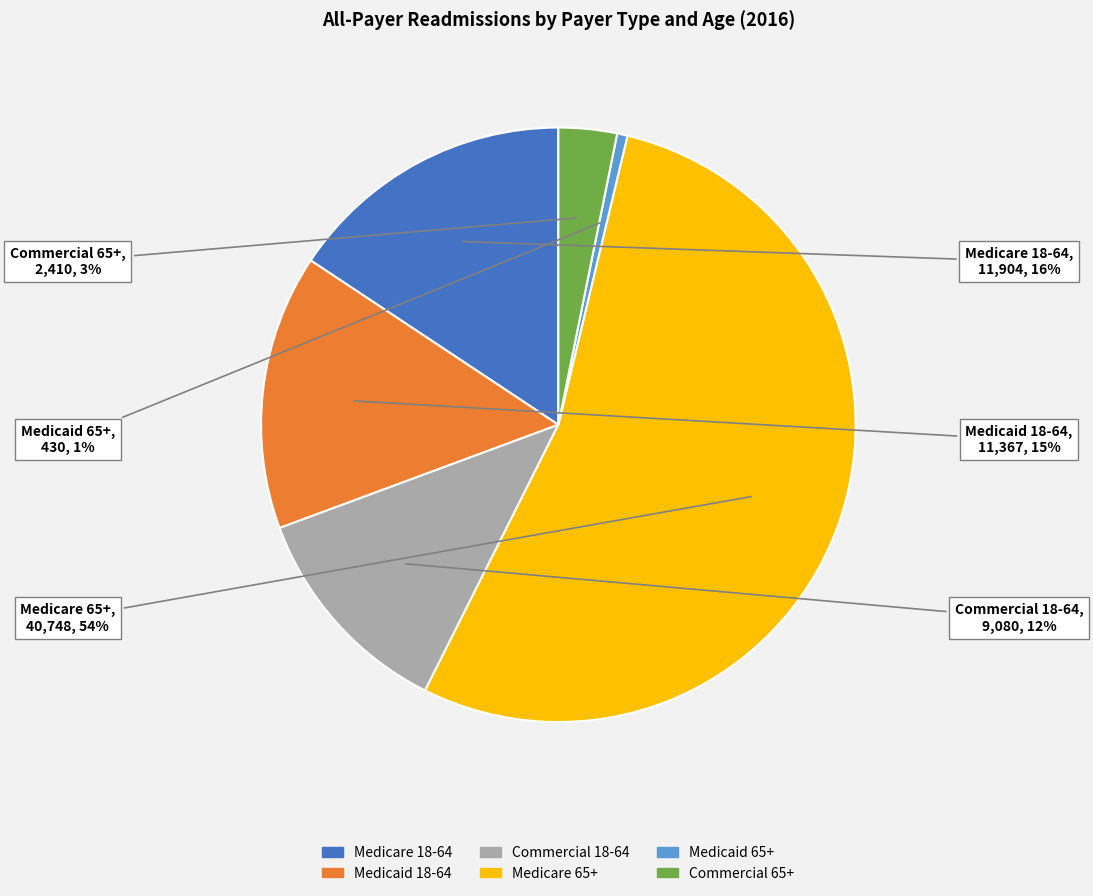

Which category has the biggest portion of the pie?

Medicare 65+